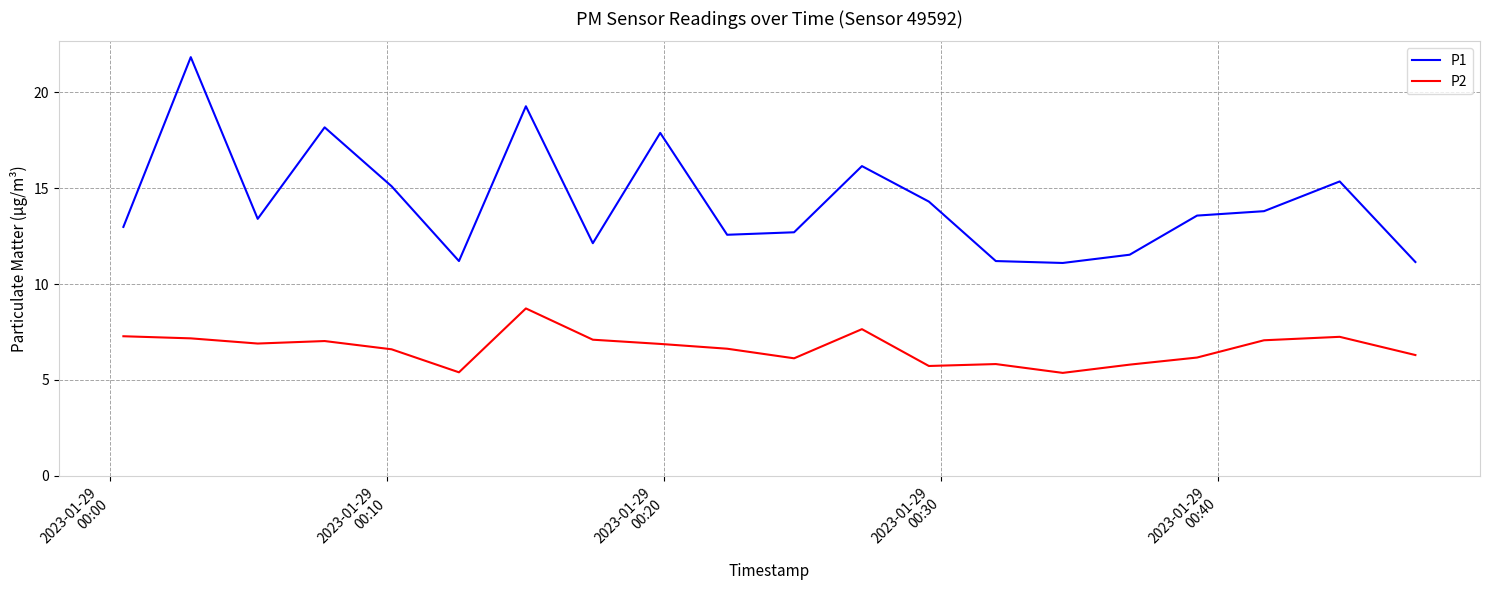

True or false: P1 and P2 cross at least once.

False